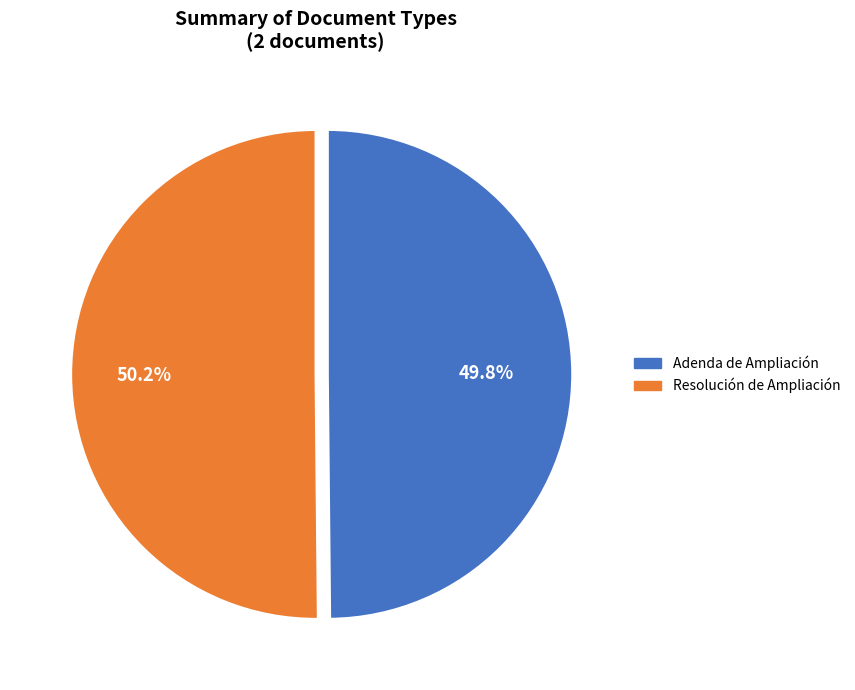

What is the ratio of the value at Adenda de Ampliación to the value at Resolución de Ampliación?

1.0